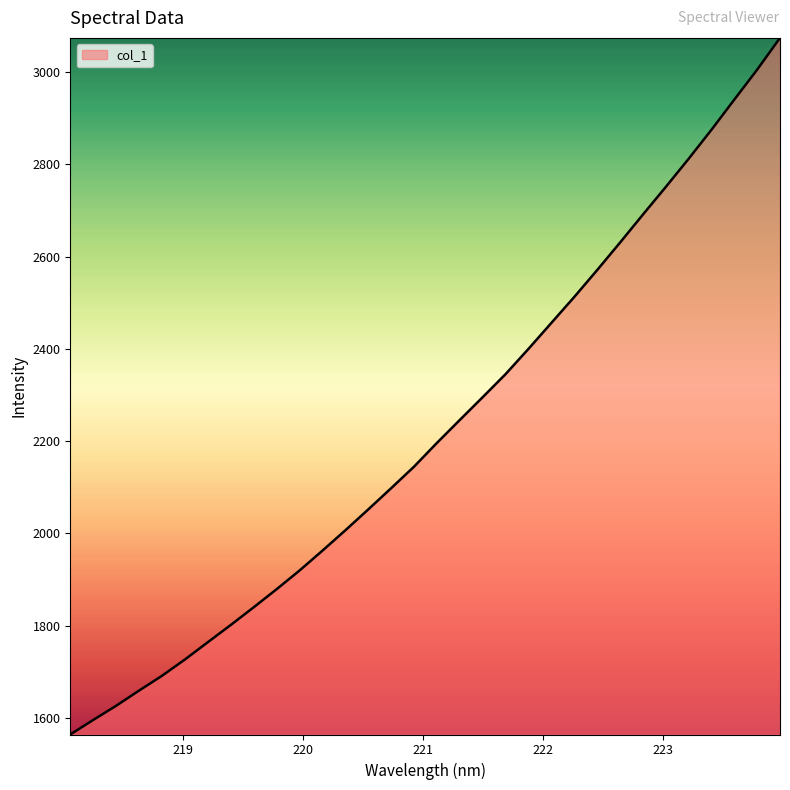

What is the maximum value shown in the chart?

3074.5